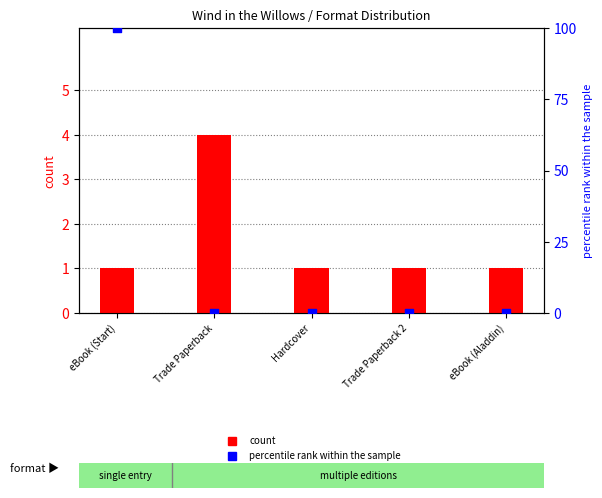

What are all the series names shown in the legend?

count, percentile rank within the sample